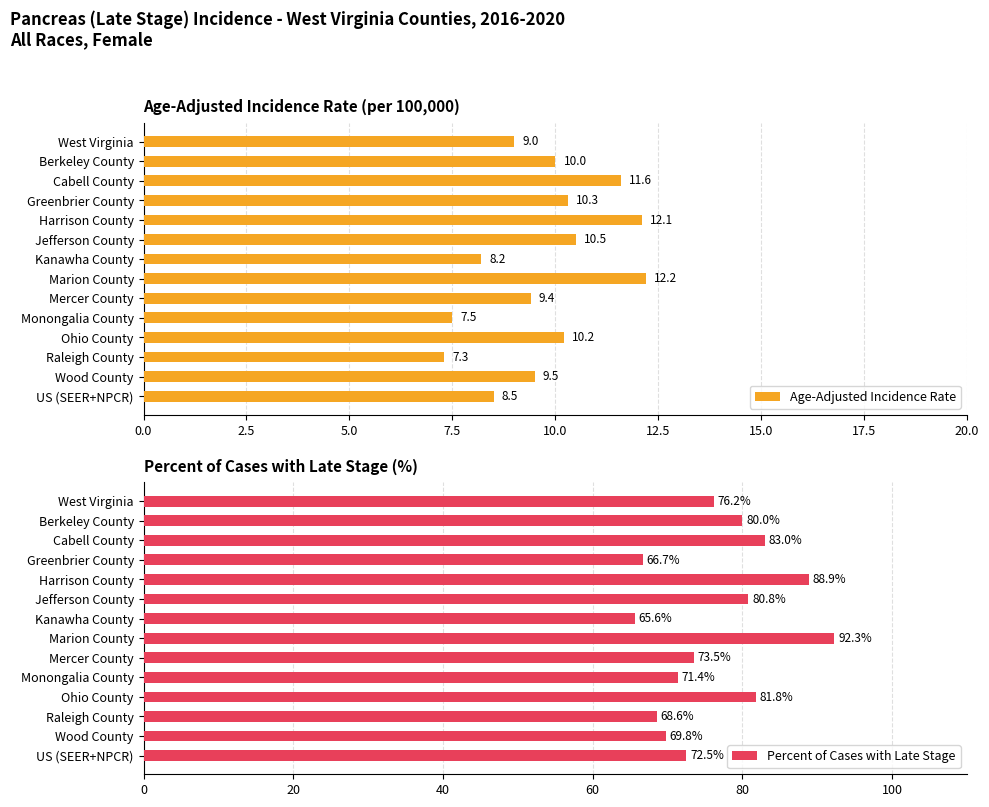

True or false: Percent of Cases with Late Stage has a value of 26.3 at US (SEER+NPCR).

False